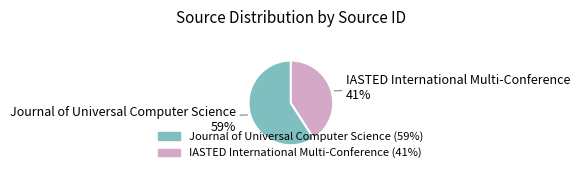

Count the number of slices in the pie.

2